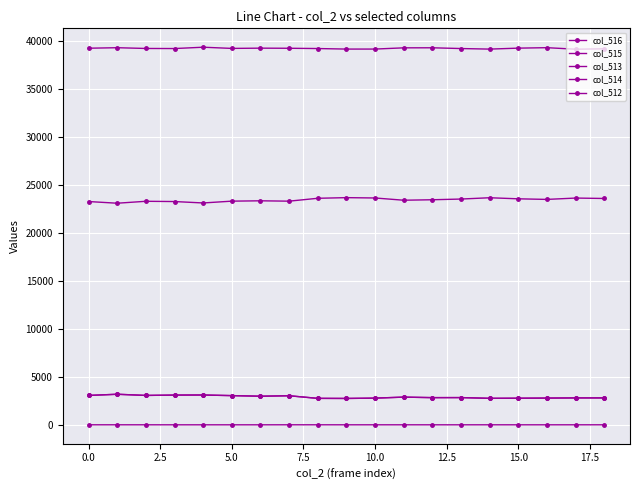

How many values in the col_512 series are below 1?

9